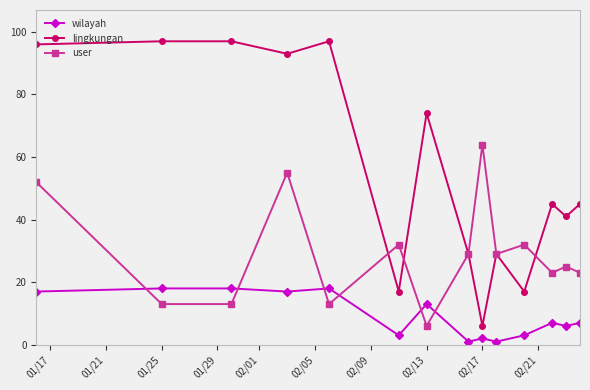

What is the highest value of the lingkungan series?

97